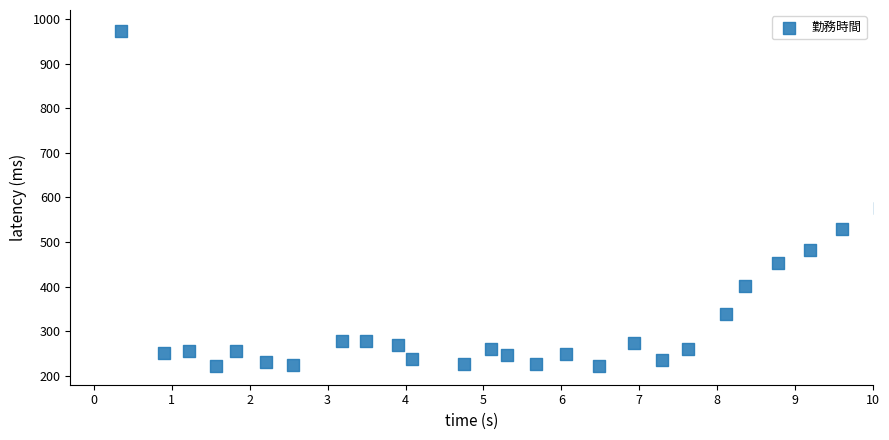

What is the range of X values (max minus min)?

9.7